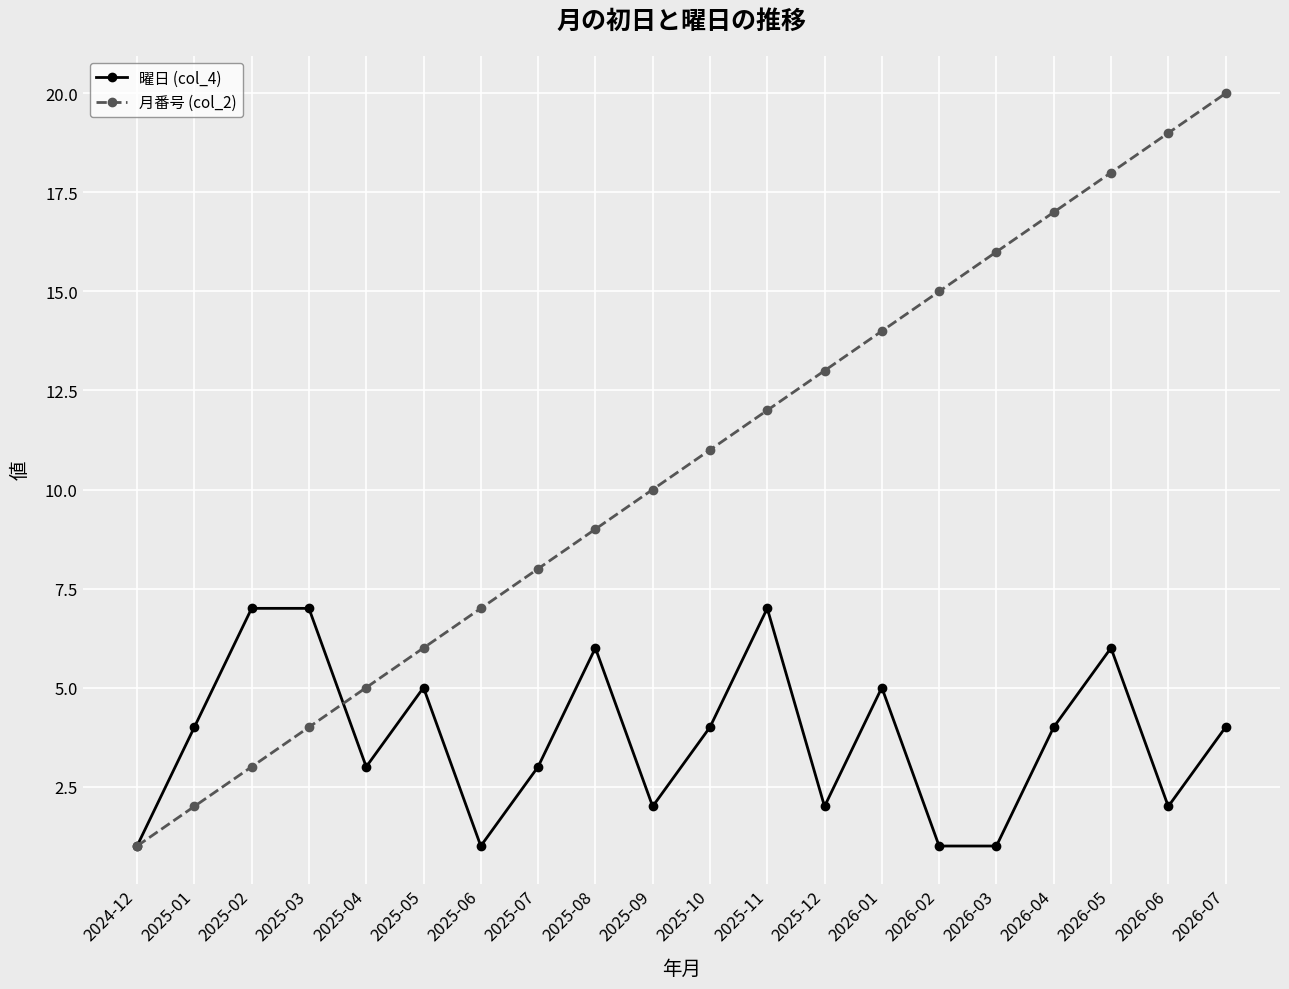

What position from the right is 2025-09?

11